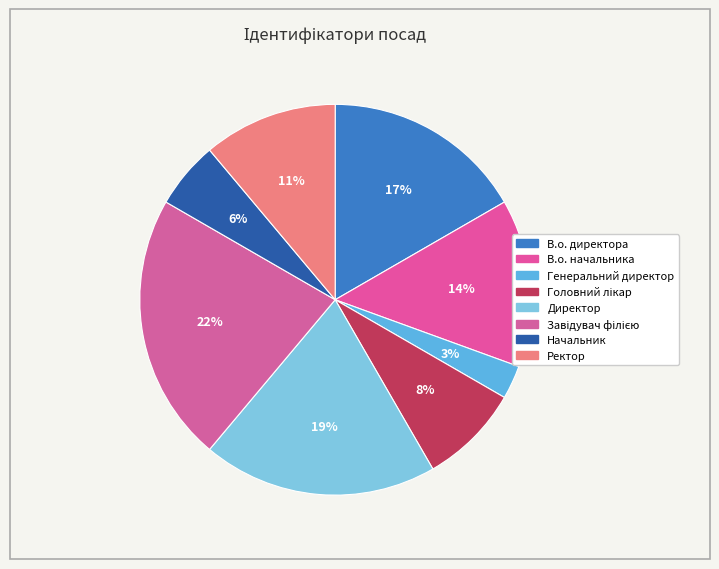

How many slices are in this pie chart?

8